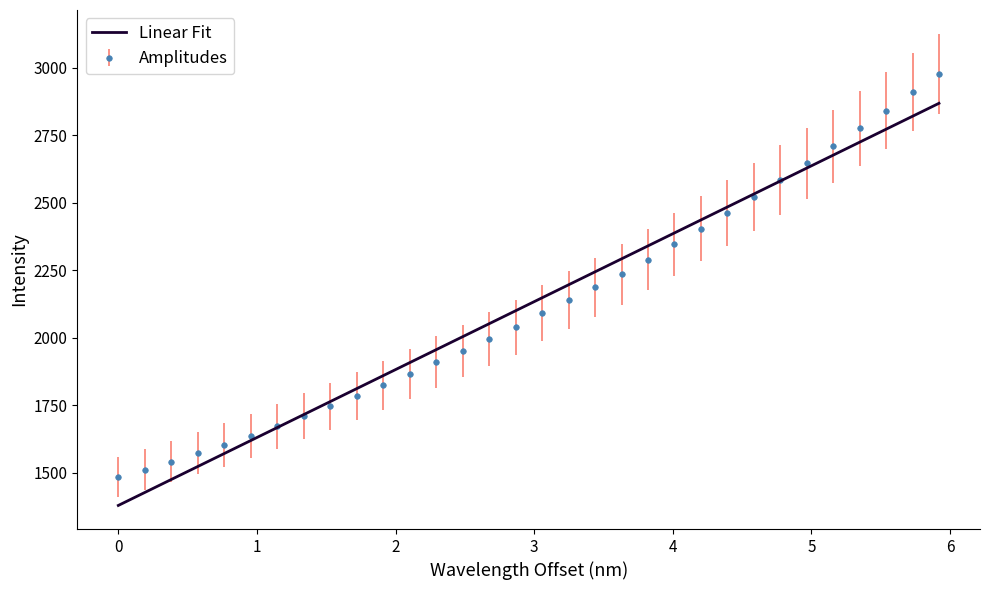

What is the minimum value shown in the chart?

1378.6